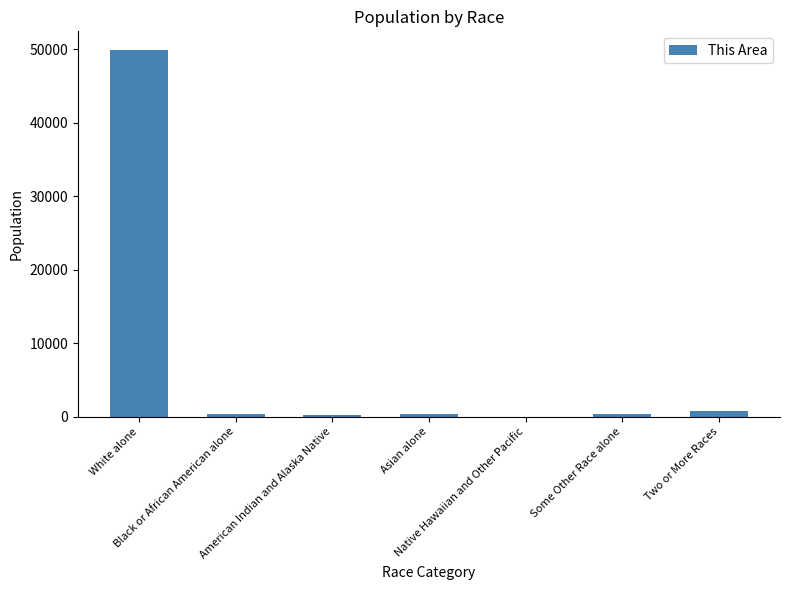

At which category does the chart reach its peak across all series?

White alone